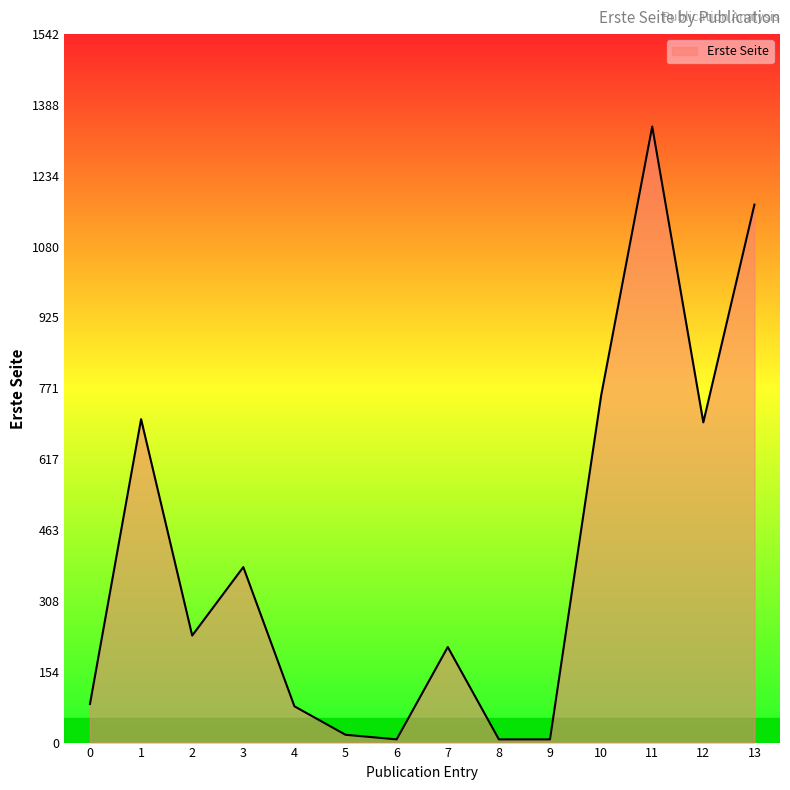

At which label does the data first exceed 233?

1